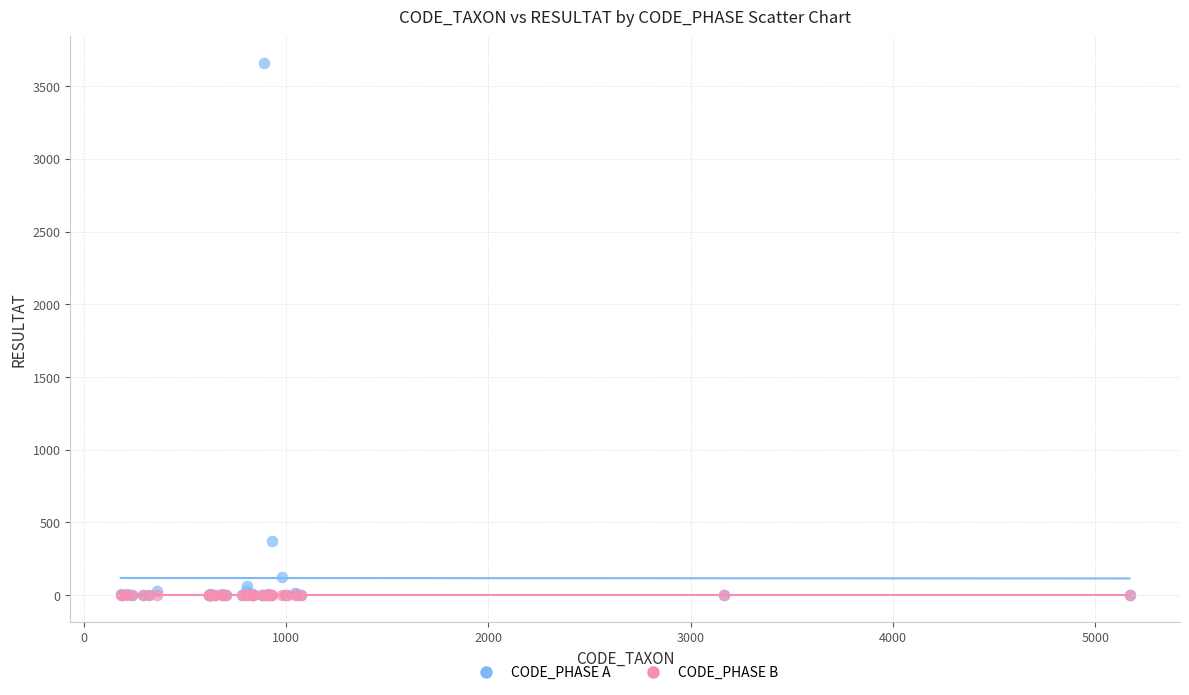

Which series has the widest spread of Y values?

CODE_PHASE A